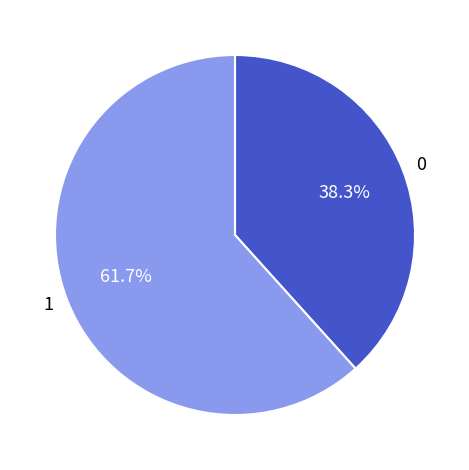

Is there any slice that represents more than half of the pie?

Yes